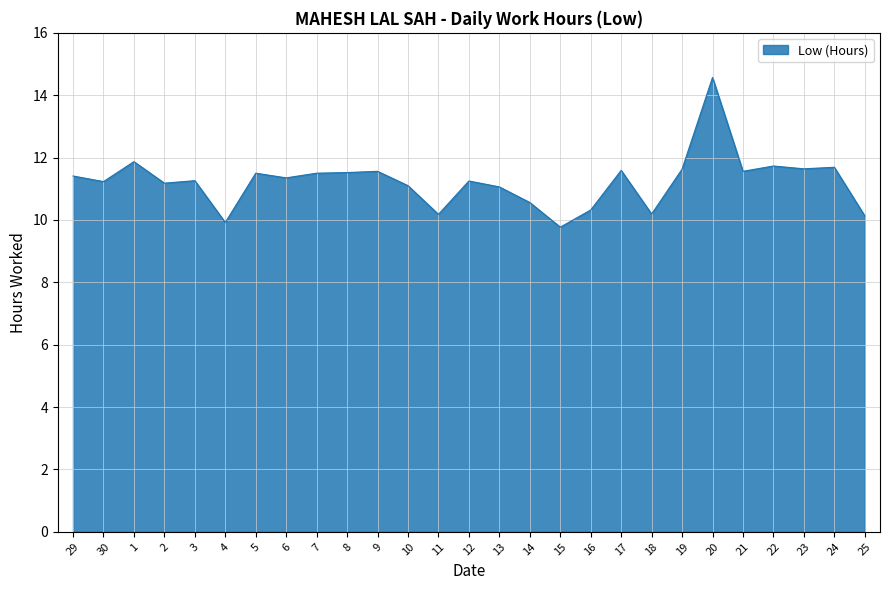

What position from the right is 1?

25